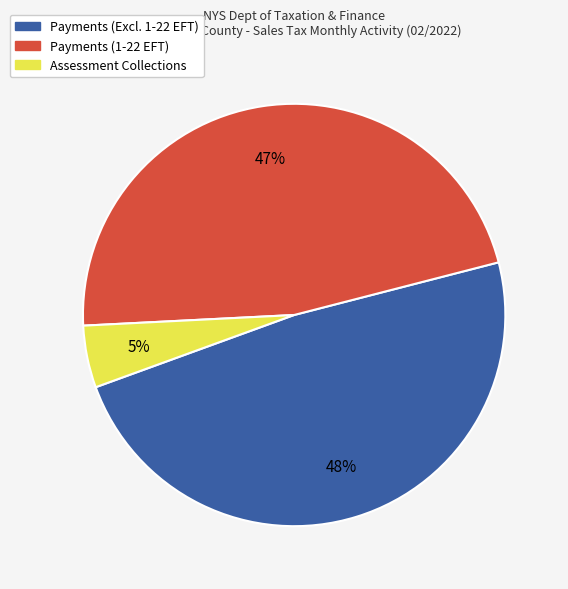

Is there a majority slice in this chart?

No